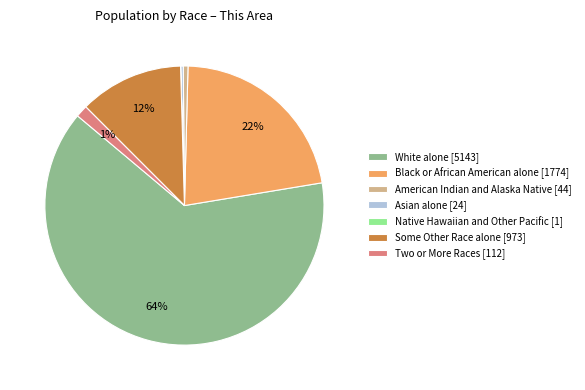

Which slice represents more than half of the pie?

White alone